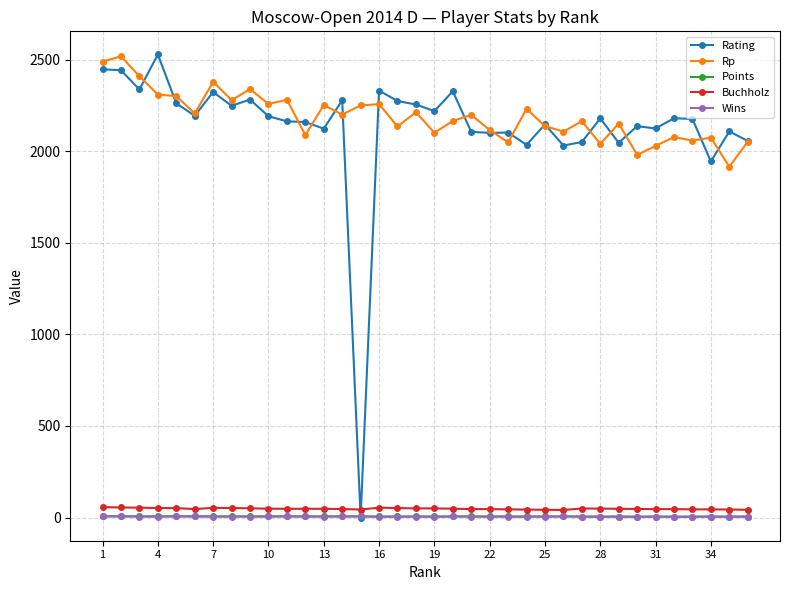

Which series has the largest total across all categories?

Rp